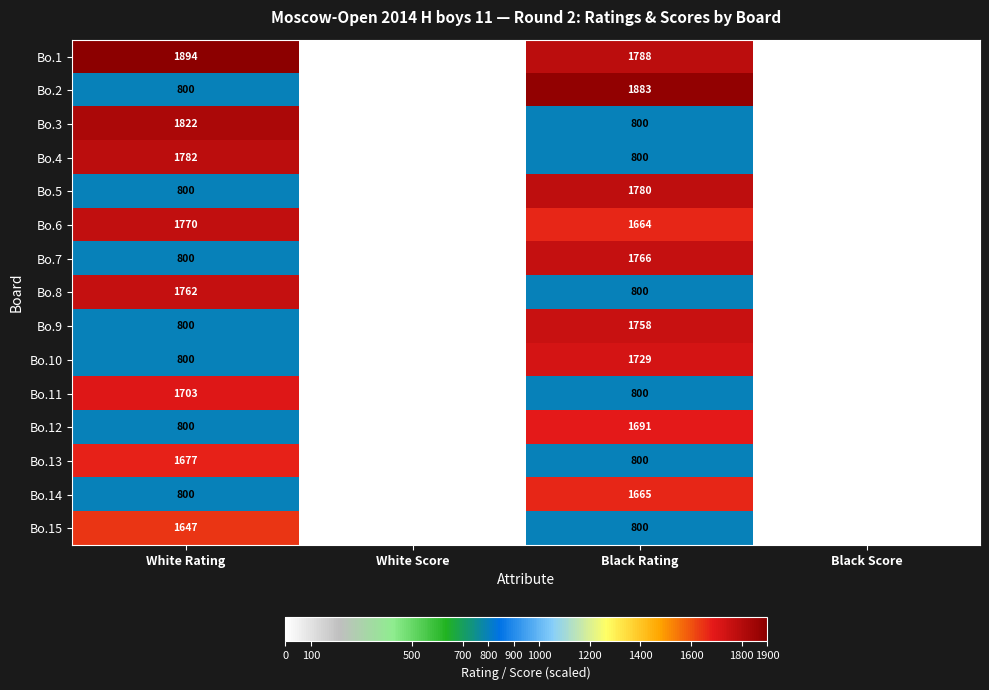

At which label is Bo.6 closest to 885?

Black Rating